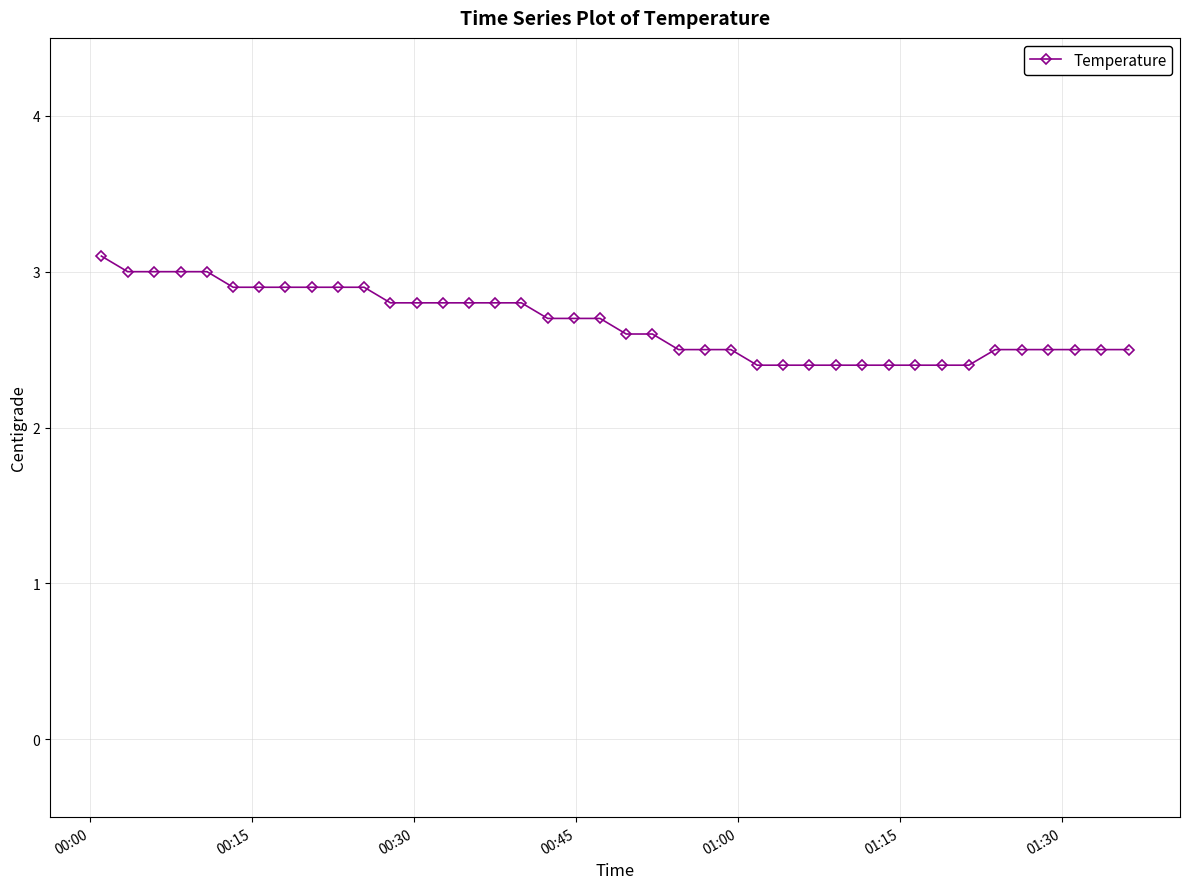

What is the sum of all values?

106.7